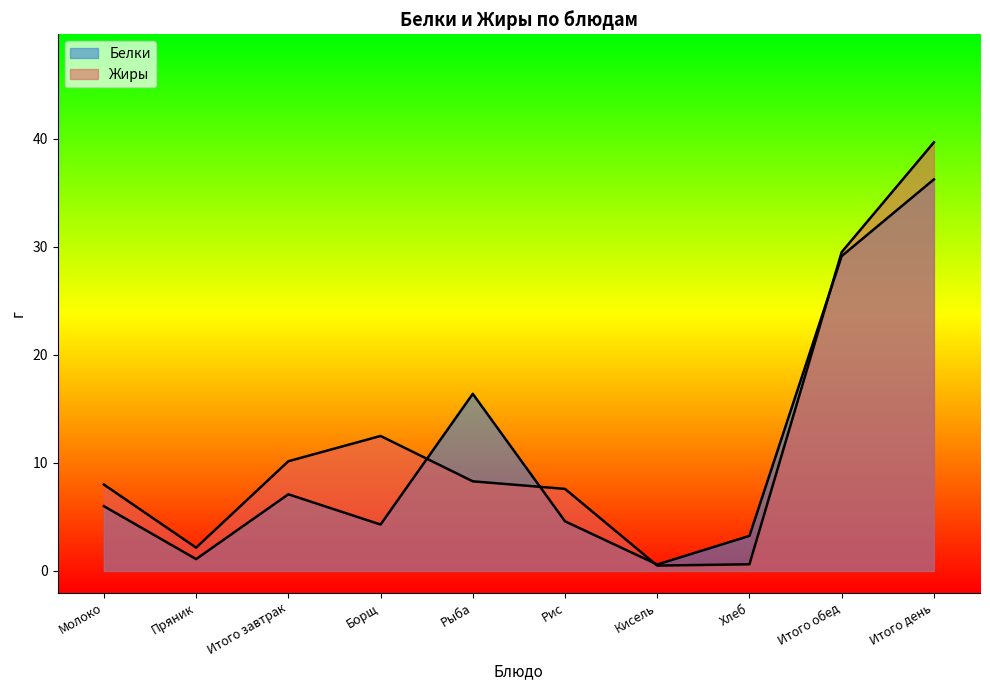

What is the difference between the maximum and minimum values in the Белки series?

35.6